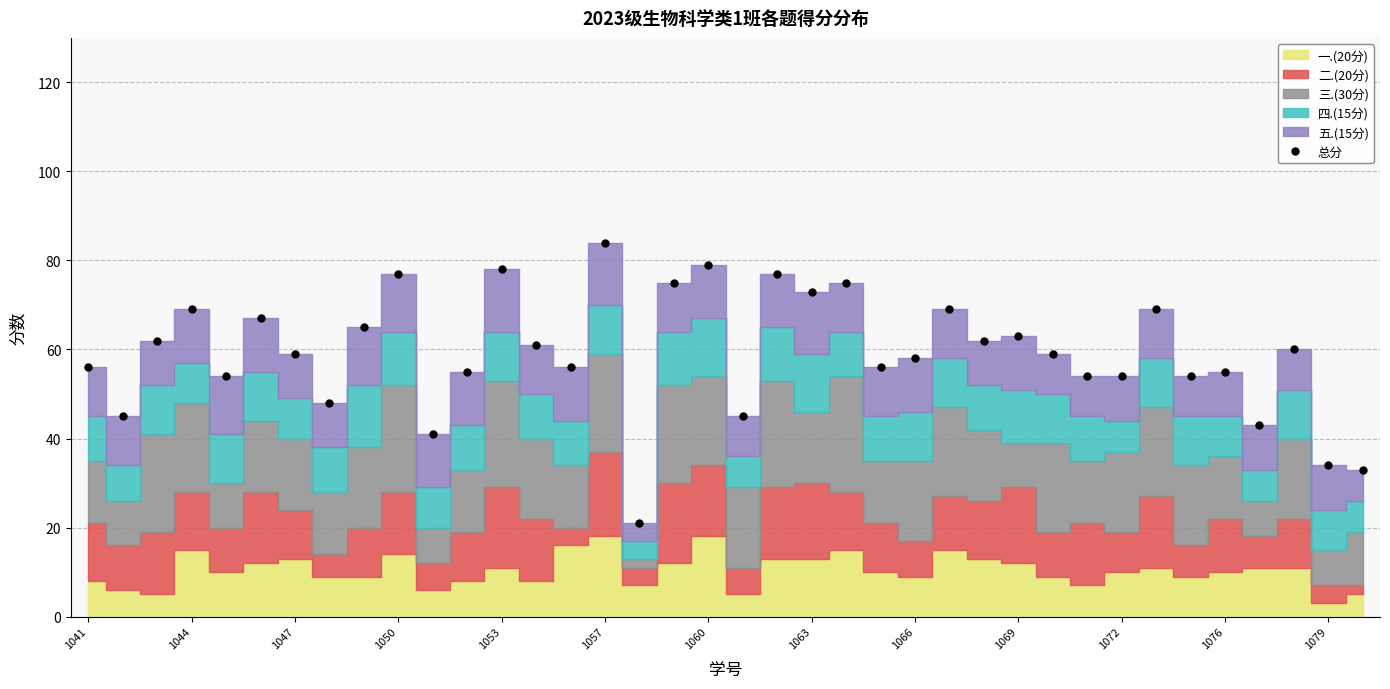

How many lines are shown in the chart?

1